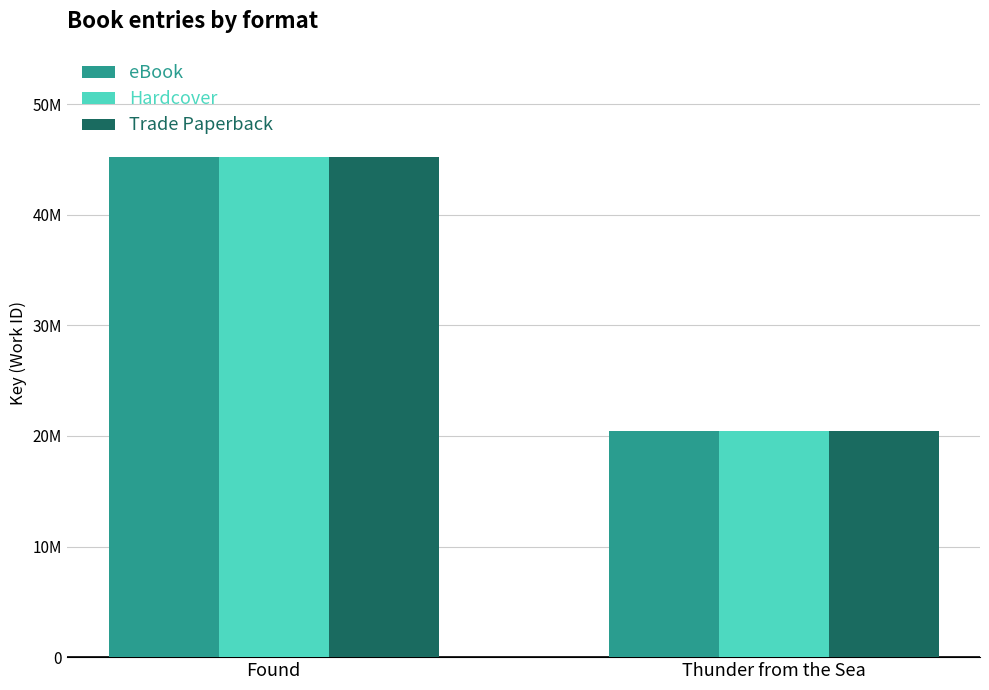

Reading left to right, transcribe all the data shown in this chart.

eBook: 45253495	20458033
Hardcover: 45253495	20458033
Trade Paperback: 45253495	20458033